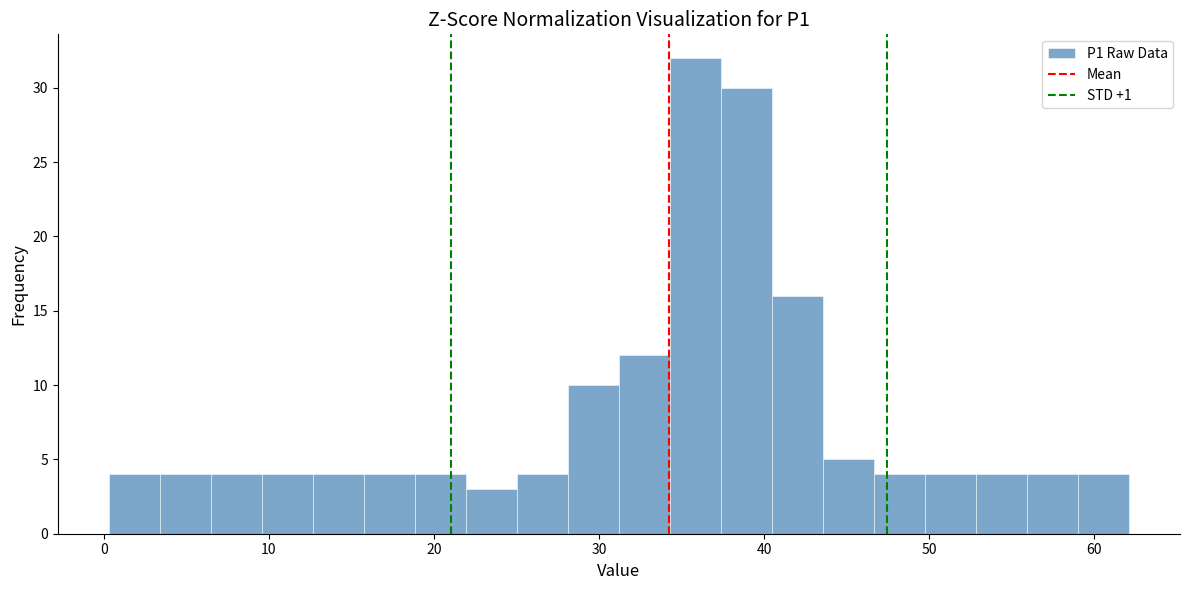

Around what value on the x-axis is the tallest bar? Give the approximate position of its centre, as read against the axis.

36